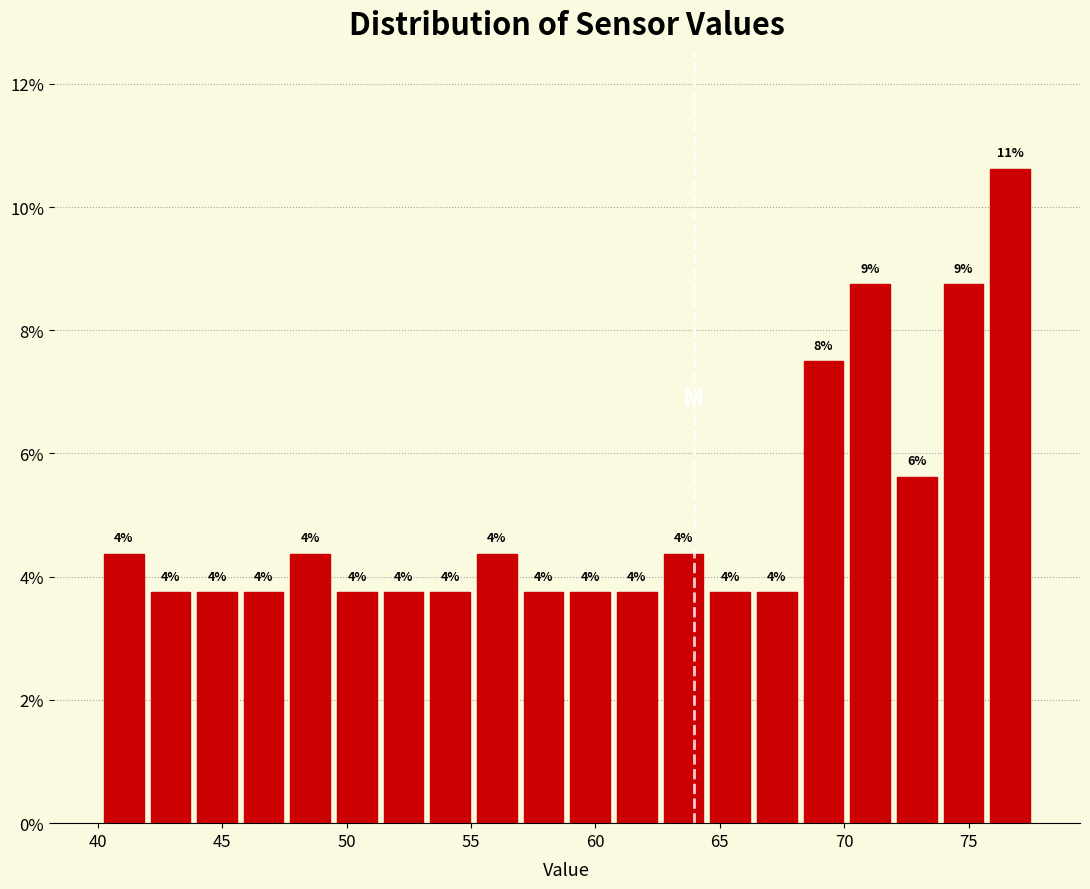

Around what value on the x-axis is the tallest bar? Give the approximate position of its centre, as read against the axis.

76.5